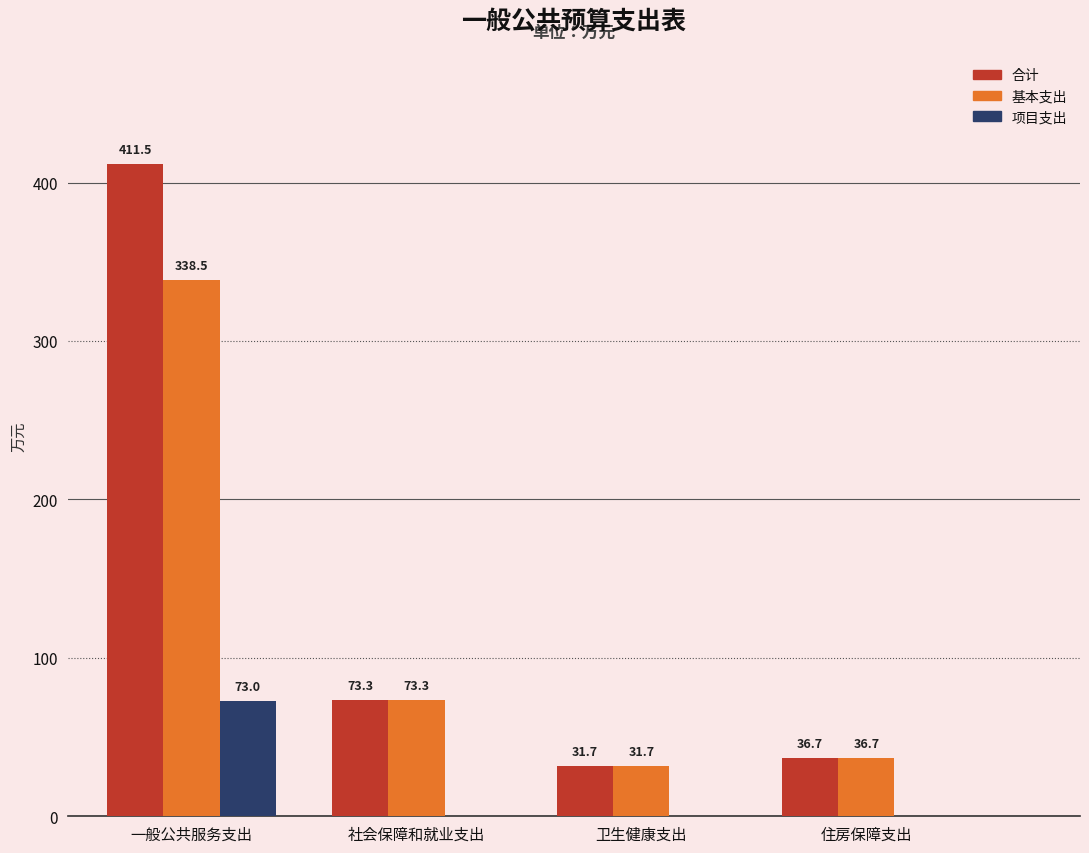

Reading left to right, extract all data points from this chart.

合计: 411.5	73.3	31.7	36.7
基本支出: 338.5	73.3	31.7	36.7
项目支出: 73.0	0.0	0.0	0.0